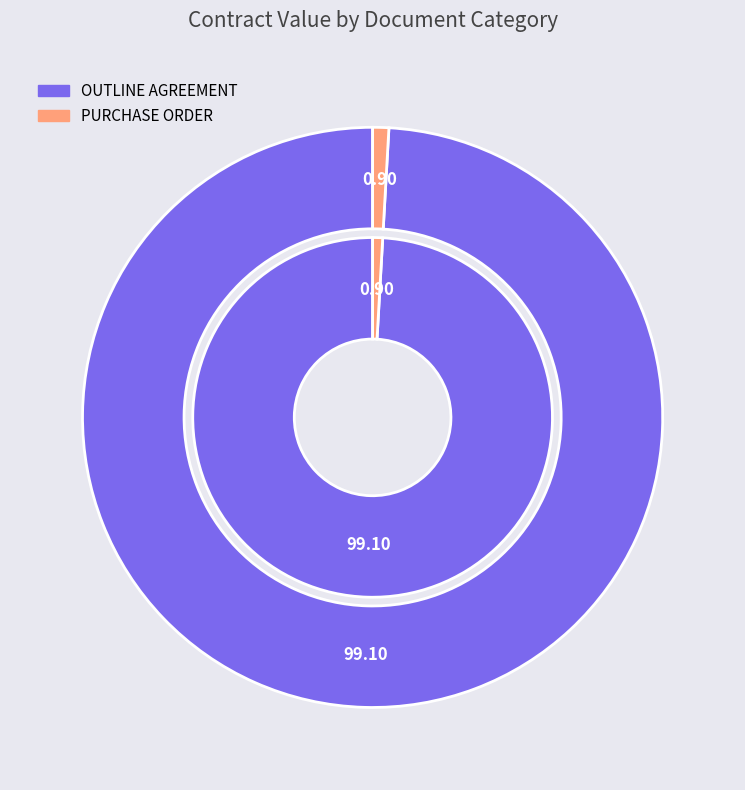

Which category accounts for the majority?

OUTLINE AGREEMENT